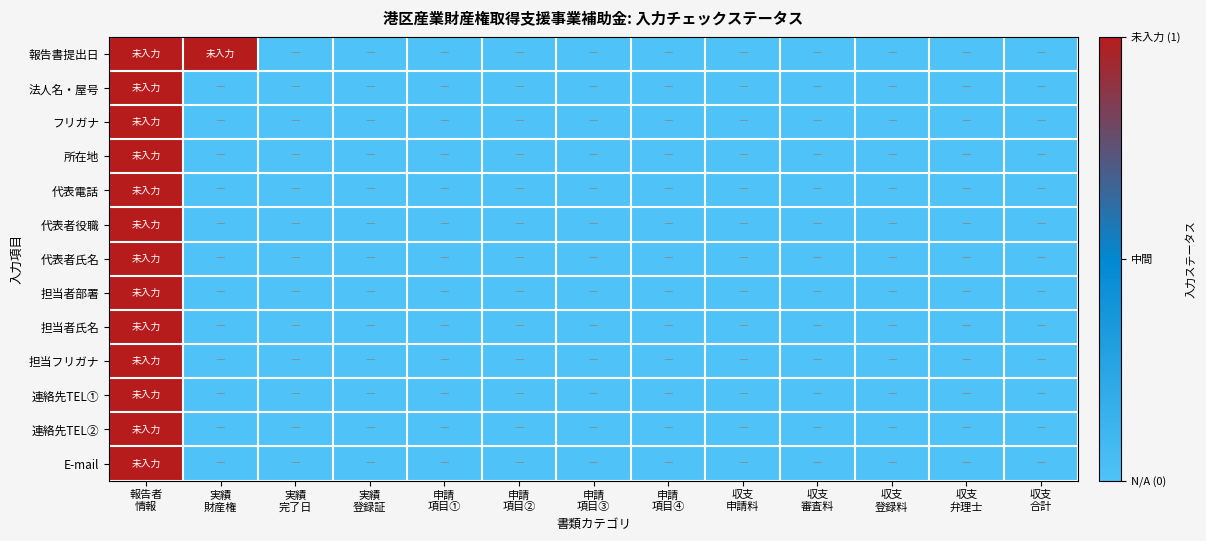

At which category does the chart reach its peak across all series?

報告者
情報